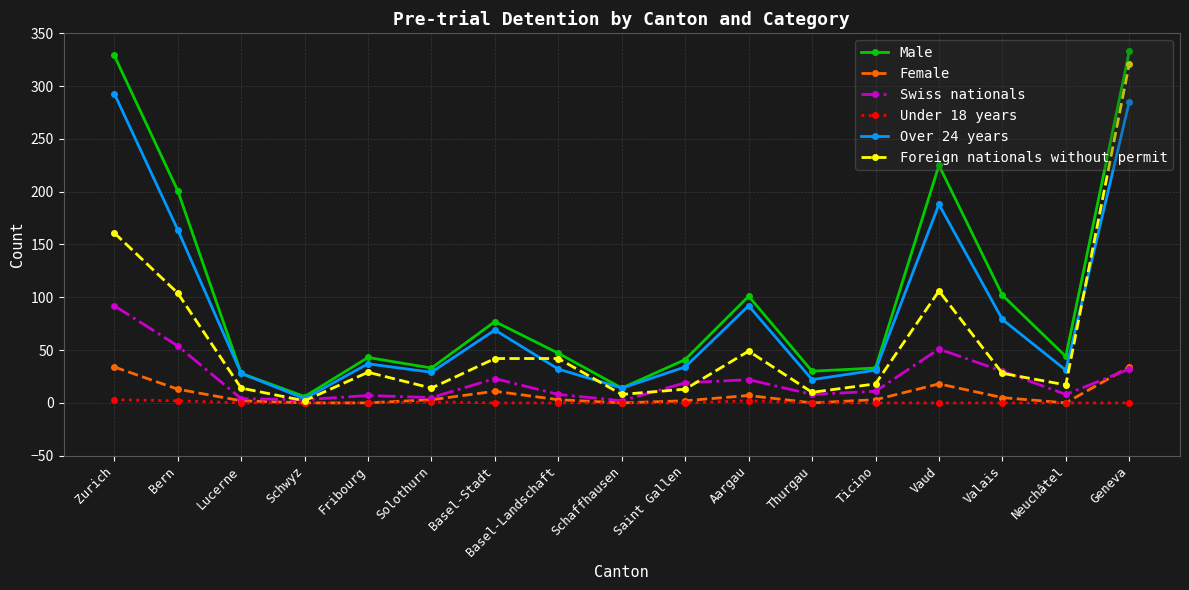

Which series has the widest spread of values?

Male